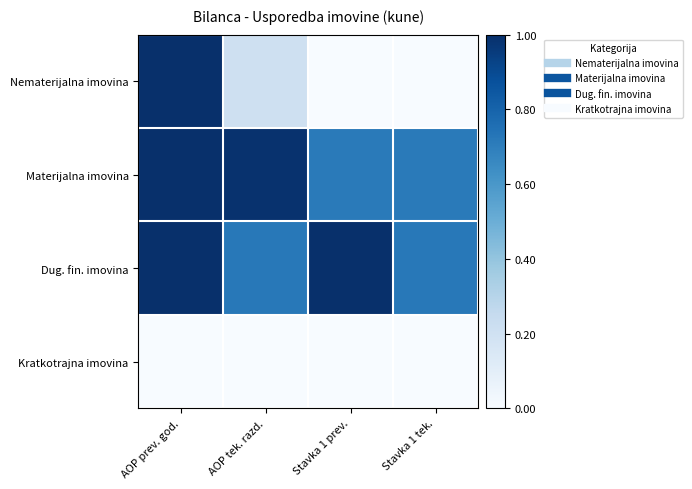

Reading left to right, list all the values displayed in this chart.

Nematerijalna imovina: AOP prev. god.=1.0	AOP tek. razd.=0.2	Stavka 1 prev.=0.0	Stavka 1 tek.=0.0
Materijalna imovina: AOP prev. god.=1.0	AOP tek. razd.=1.0	Stavka 1 prev.=0.7	Stavka 1 tek.=0.7
Dug. fin. imovina: AOP prev. god.=1.0	AOP tek. razd.=0.7	Stavka 1 prev.=1.0	Stavka 1 tek.=0.7
Kratkotrajna imovina: AOP prev. god.=0.0	AOP tek. razd.=0.0	Stavka 1 prev.=0.0	Stavka 1 tek.=0.0